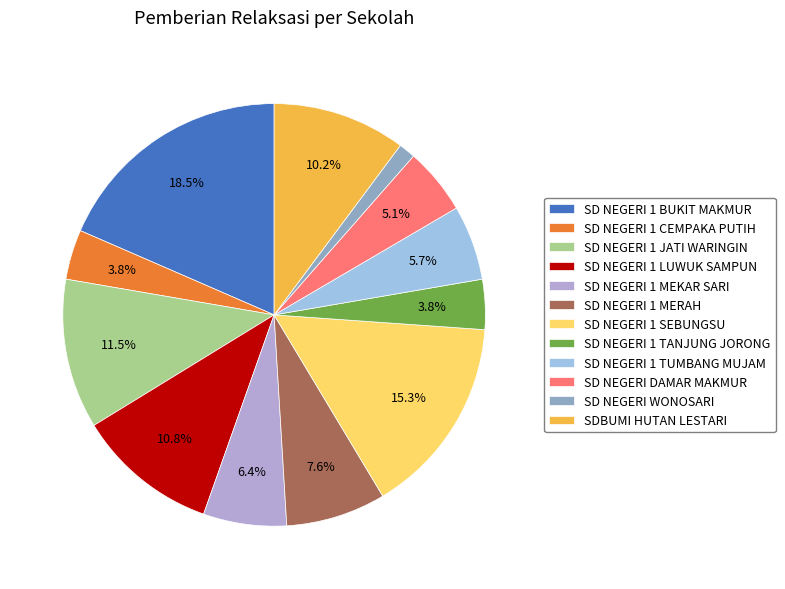

To the nearest percent, what is the combined percentage of SD NEGERI DAMAR MAKMUR and SD NEGERI 1 TANJUNG JORONG?

9%